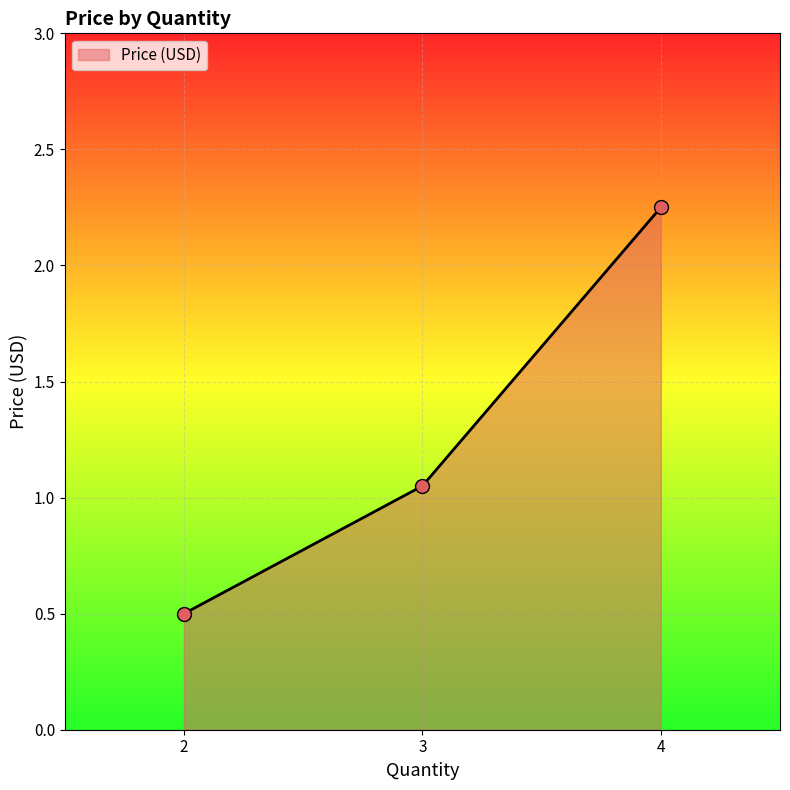

Which has a higher value, 3 or 4?

4